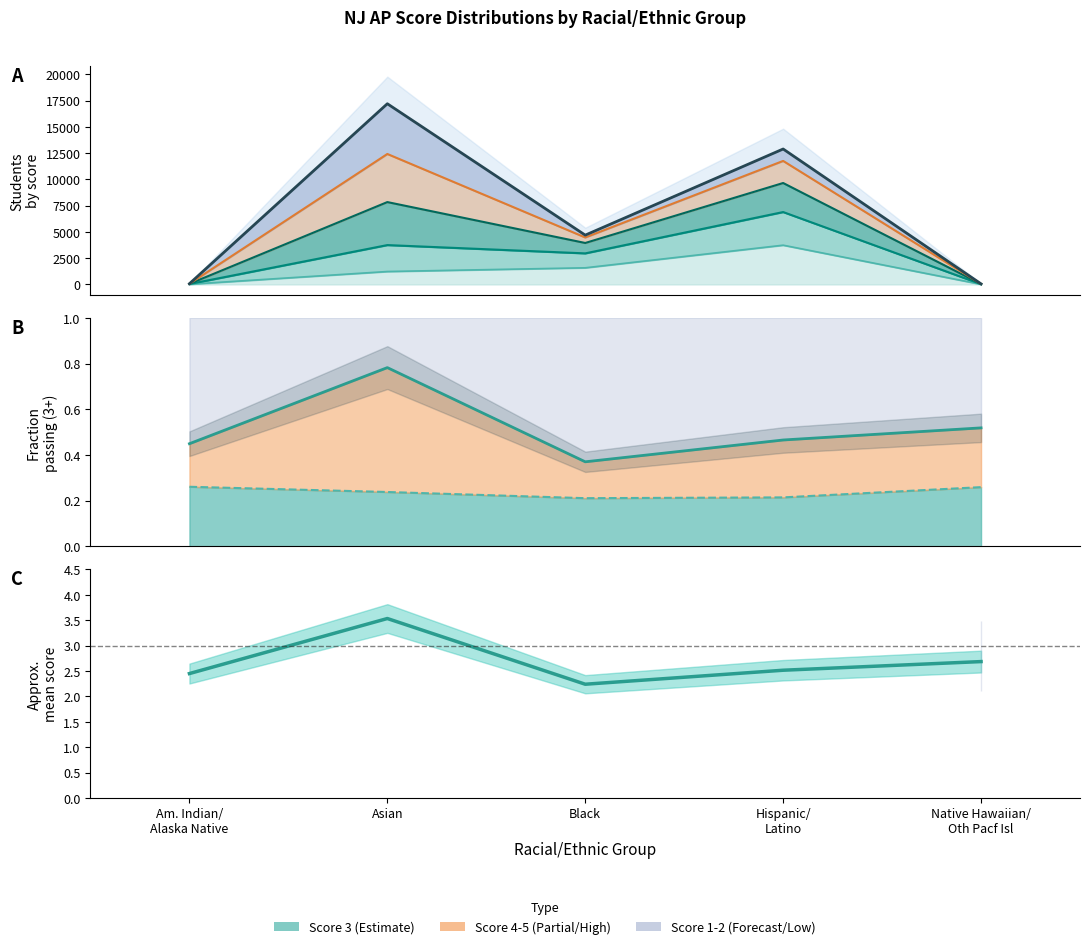

Reading left to right, list all the values displayed in this chart.

Total: Am. Indian/
Alaska Native=69.0	Asian=17199.0	Black=4693.0	Hispanic/
Latino=12891.0	Native Hawaiian/
Oth Pacf Isl=54.0
Mean score: Am. Indian/
Alaska Native=2.4	Asian=3.5	Black=2.2	Hispanic/
Latino=2.5	Native Hawaiian/
Oth Pacf Isl=2.7